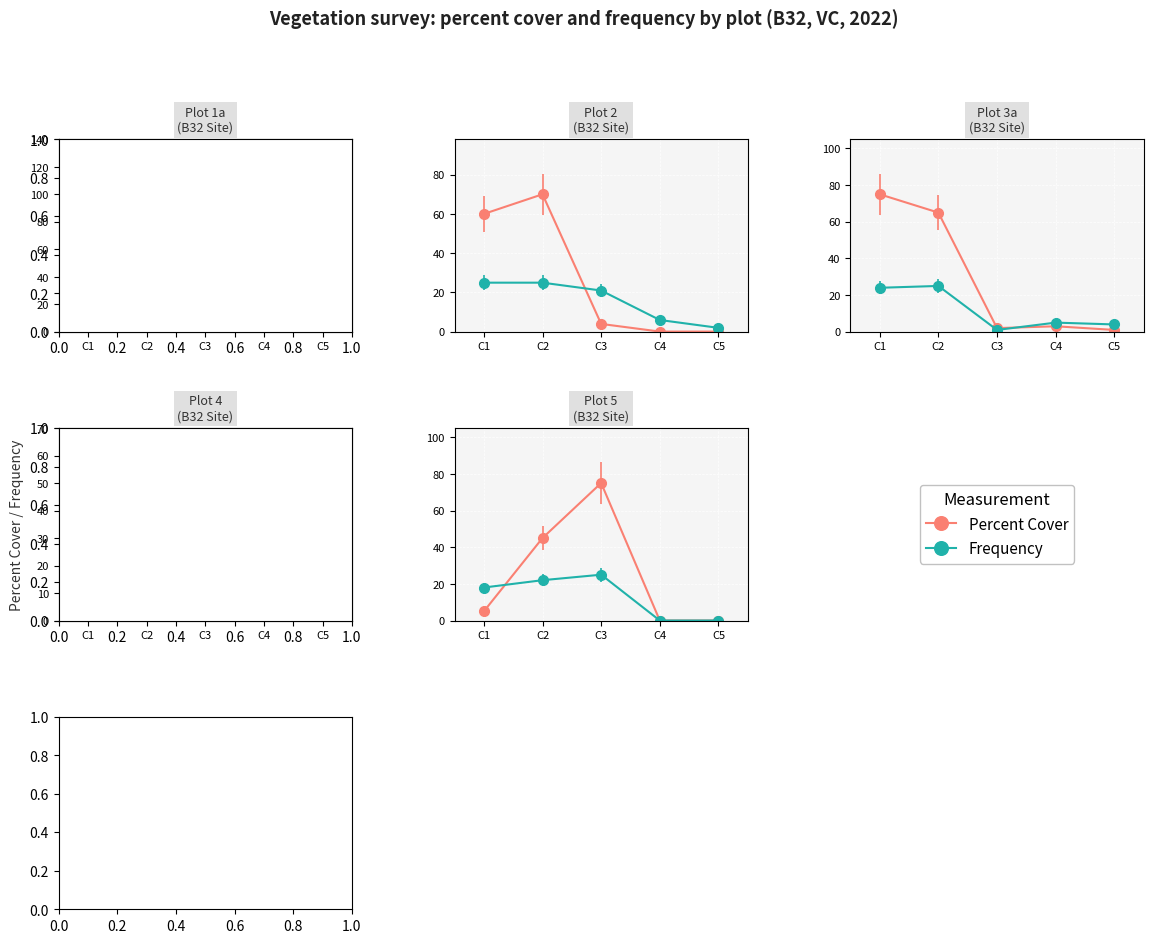

How many lines are shown in the chart?

2